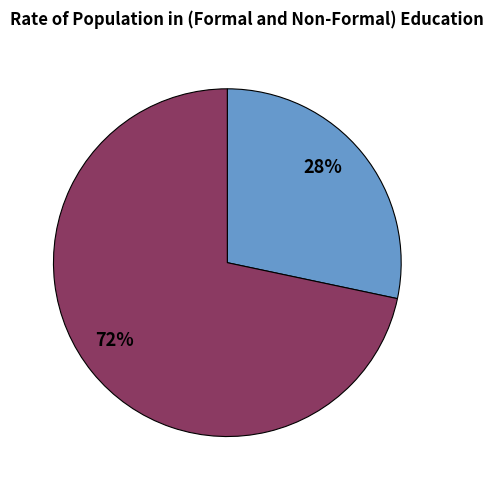

Does any single category account for the majority?

Yes